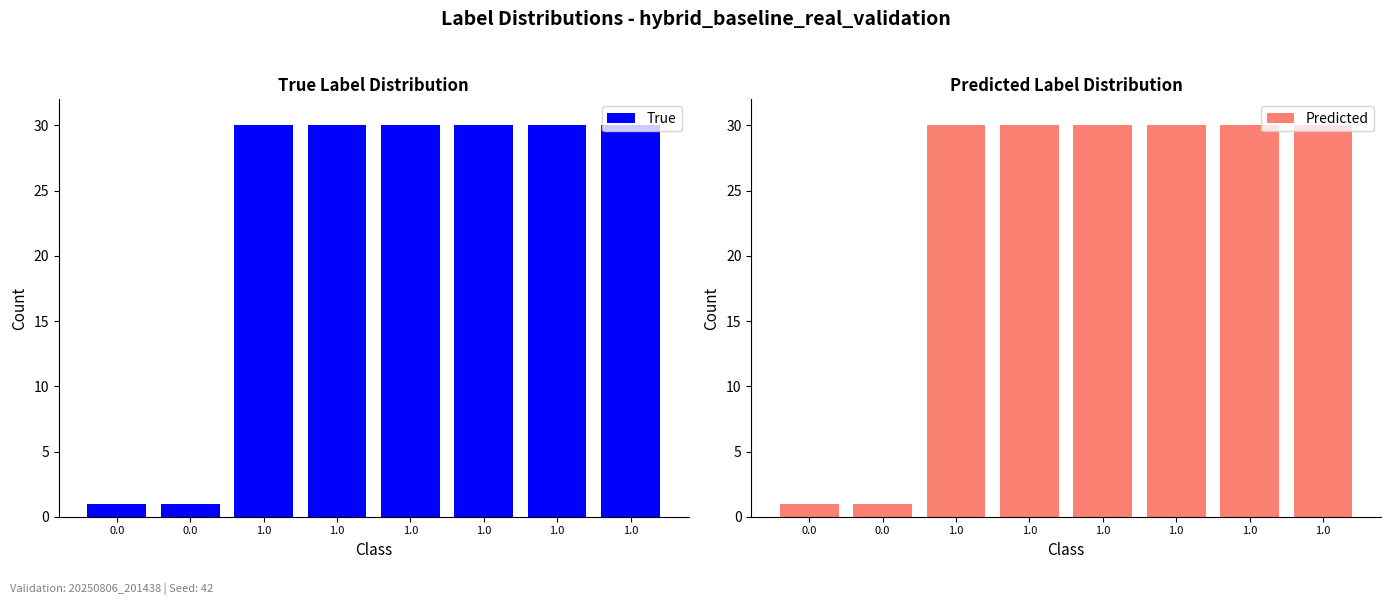

Rank the series at 1.0 from lowest to highest value.

True, Predicted